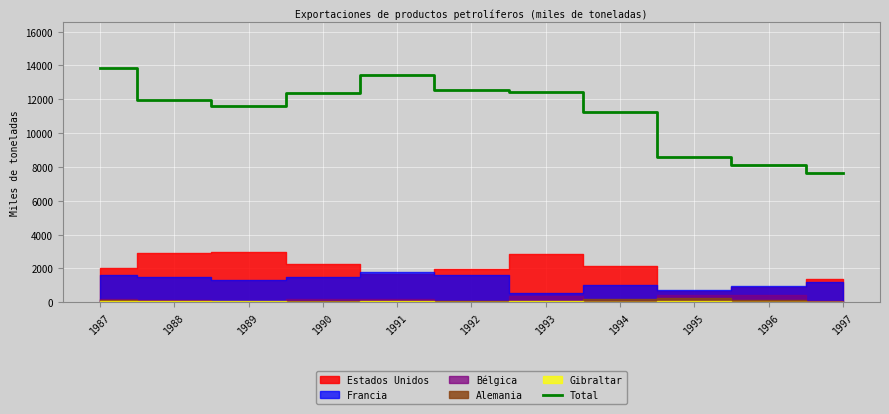

List the labels in order of value, largest first.

1987, 1991, 1992, 1993, 1990, 1988, 1989, 1994, 1995, 1996, 1997